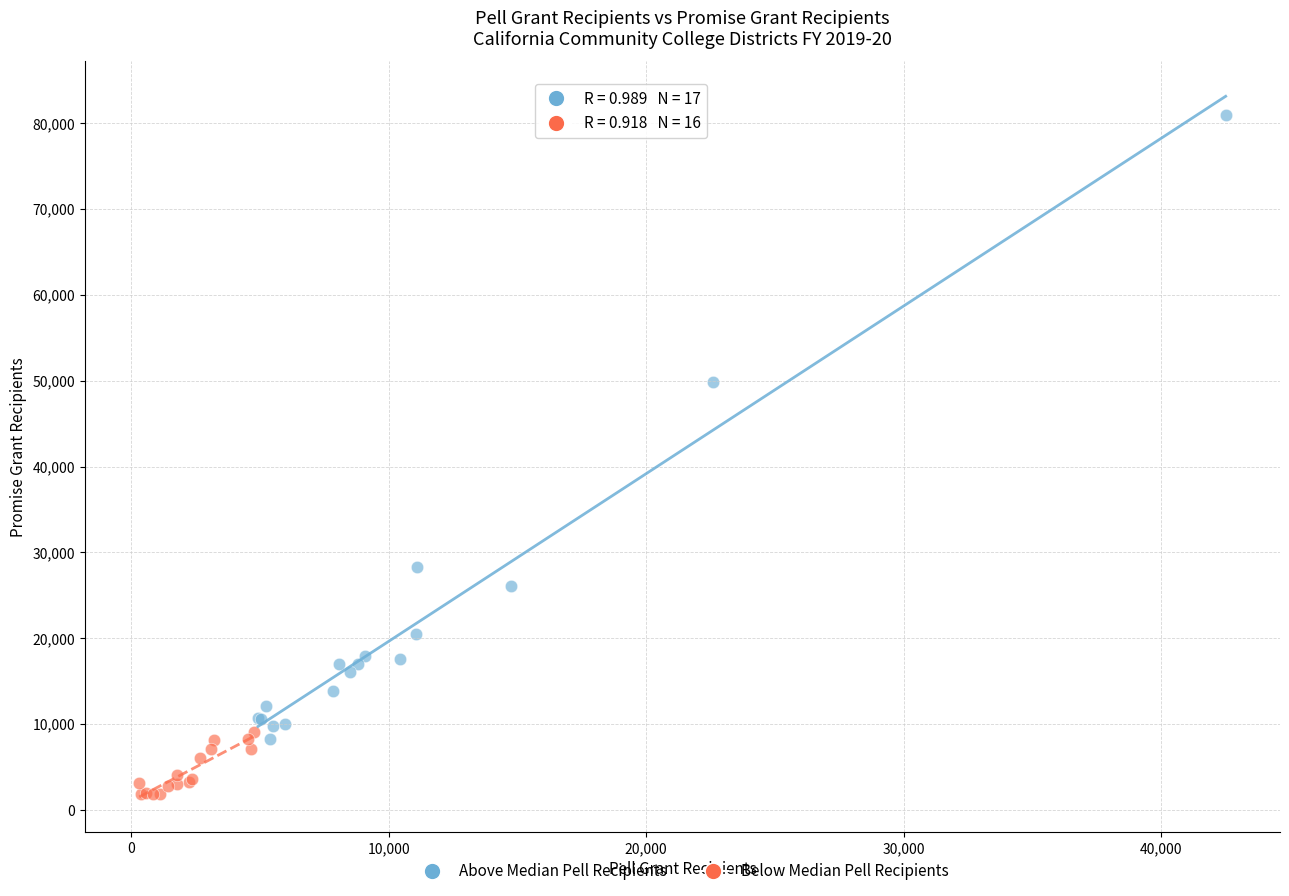

Which series has the largest Y range (max minus min)?

Above Median Pell Recipients